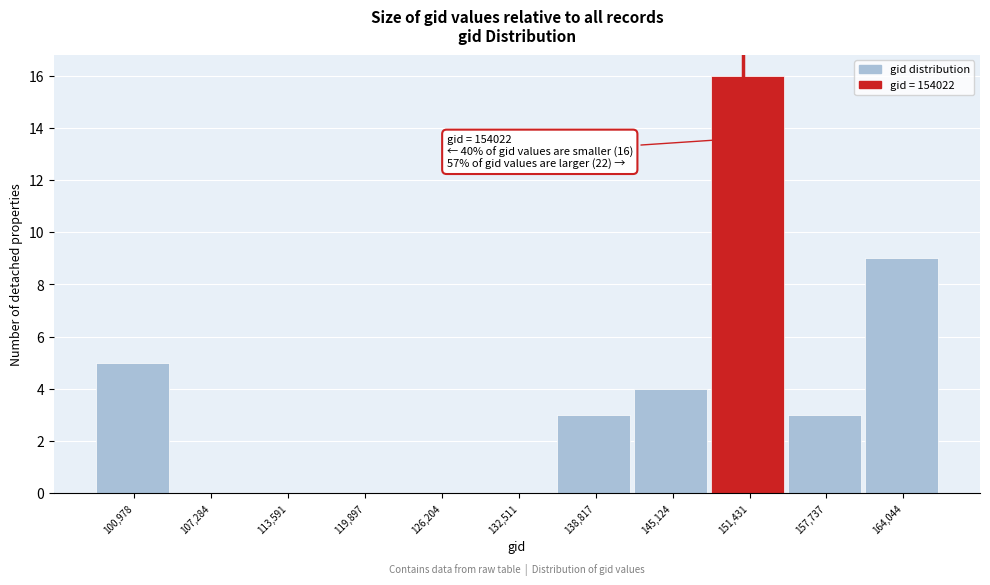

Reading right to left, what are all the values shown in this chart?

164,044=9	157,737=3	151,431=16	145,124=4	138,817=3	132,511=0	126,204=0	119,897=0	113,591=0	107,284=0	100,978=5